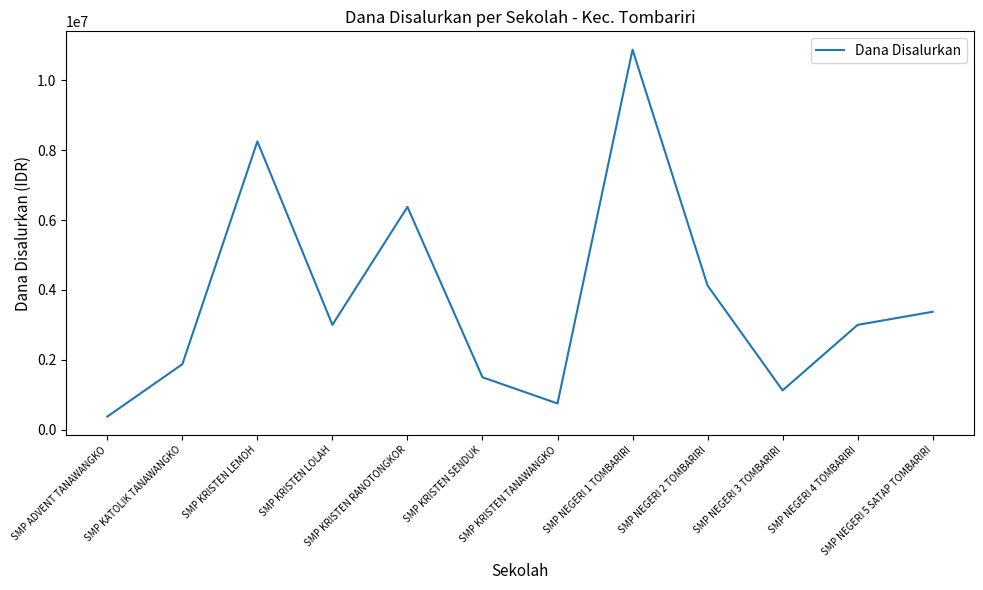

What is the difference between the maximum and minimum values?

10500000